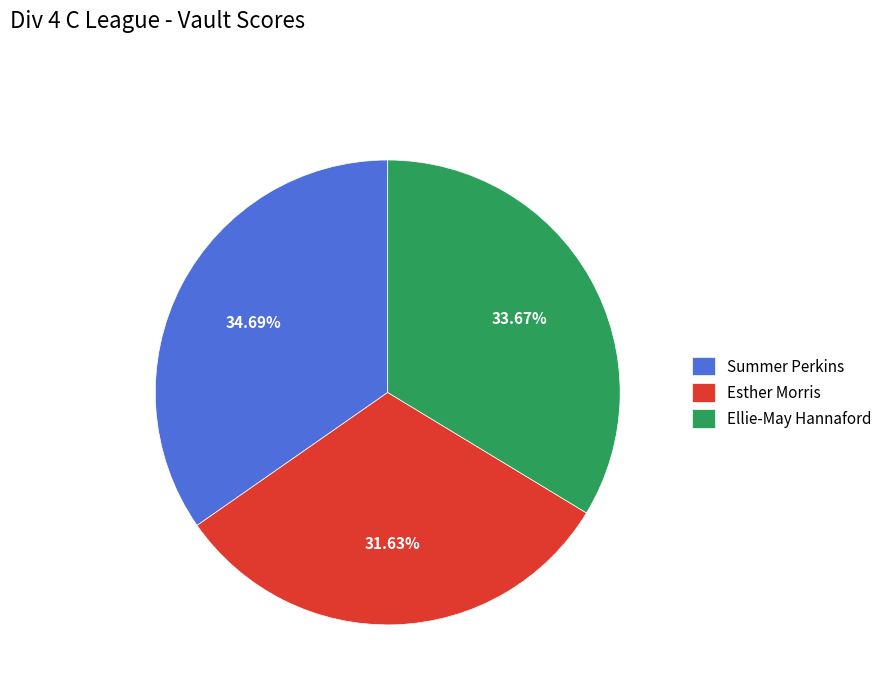

Rank the categories by value from highest to lowest.

Summer Perkins, Ellie-May Hannaford, Esther Morris